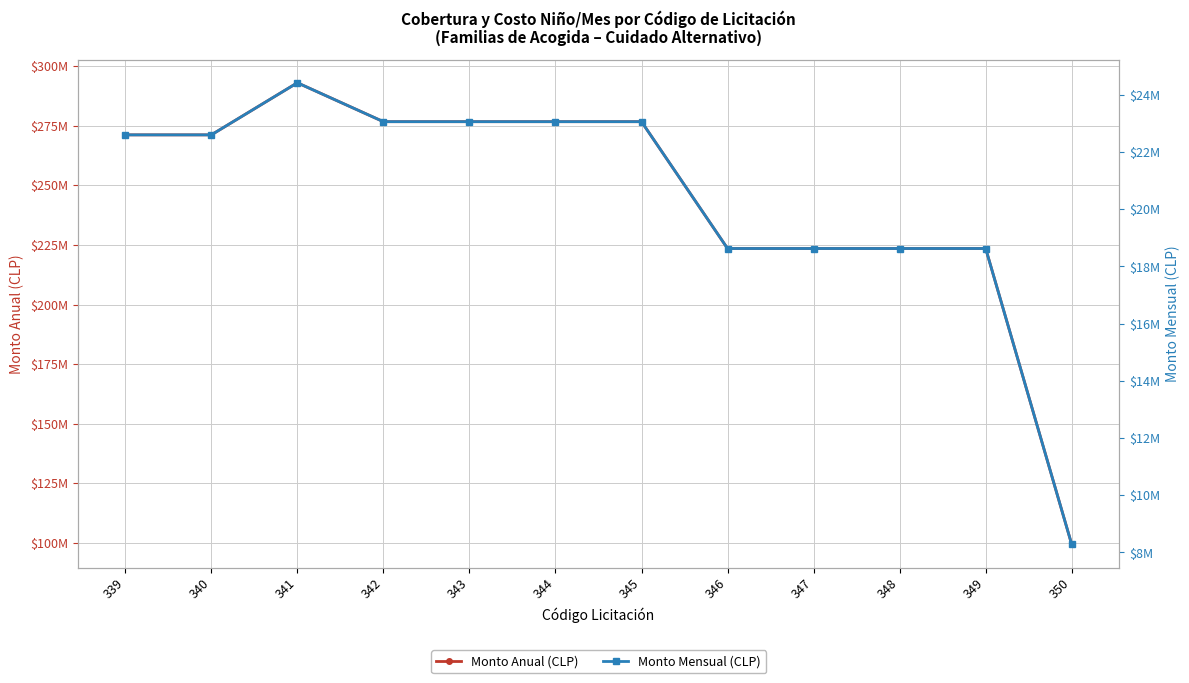

Reading left to right, extract all data points from this chart.

Monto Anual (CLP): 271176690.2	271176690.2	293029756.8	276710908.4	276710908.4	276710908.4	276710908.4	223497272.2	223497272.2	223497272.2	223497272.2	99332121.0
Monto Mensual (CLP): 22598057.5	22598057.5	24419146.4	23059242.4	23059242.4	23059242.4	23059242.4	18624772.7	18624772.7	18624772.7	18624772.7	8277676.8